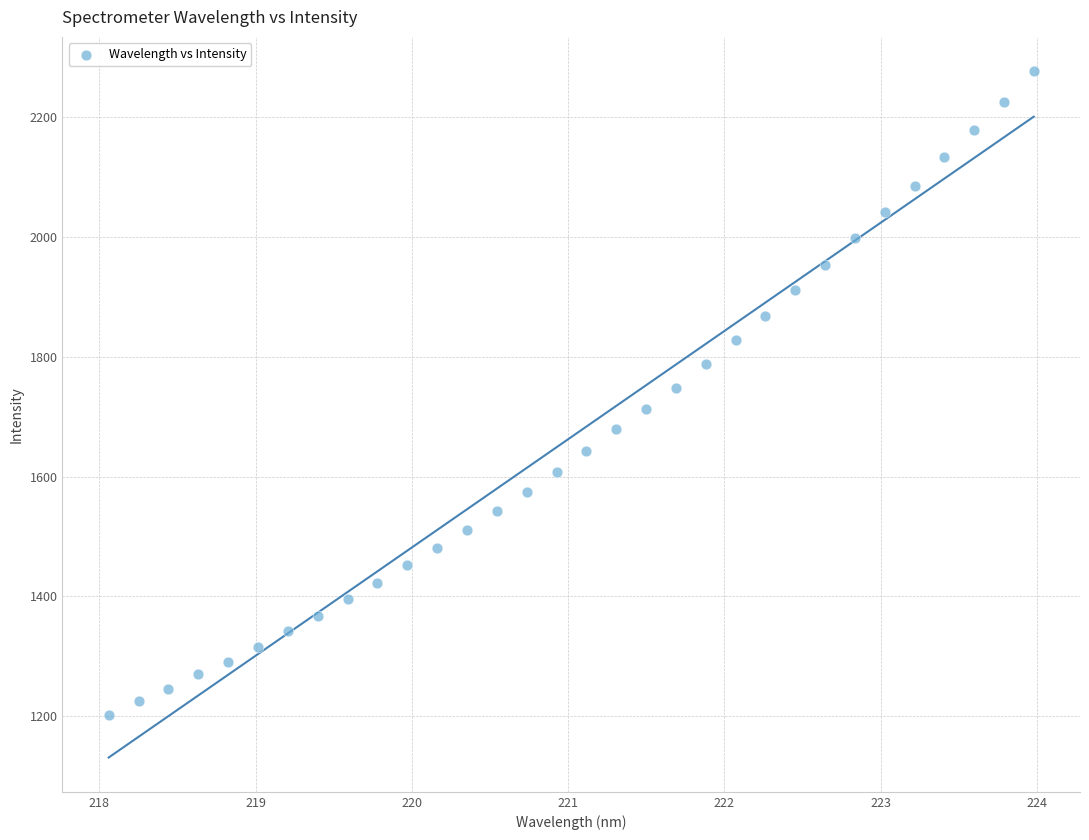

What is the range of X values (max minus min)?

5.9